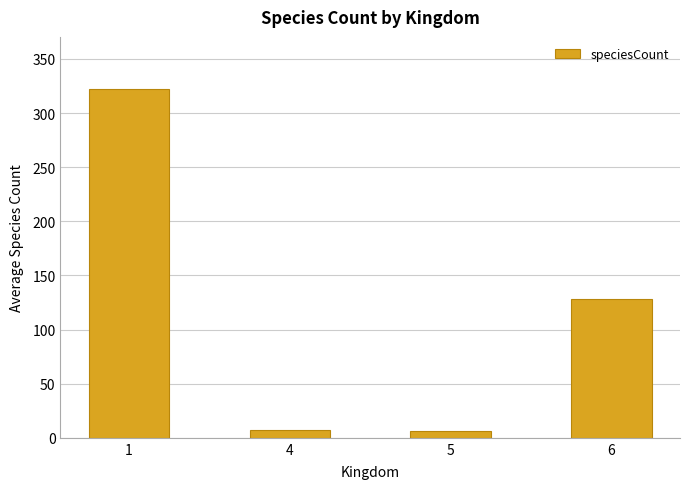

What is the value of the 4th bar from the left?

128